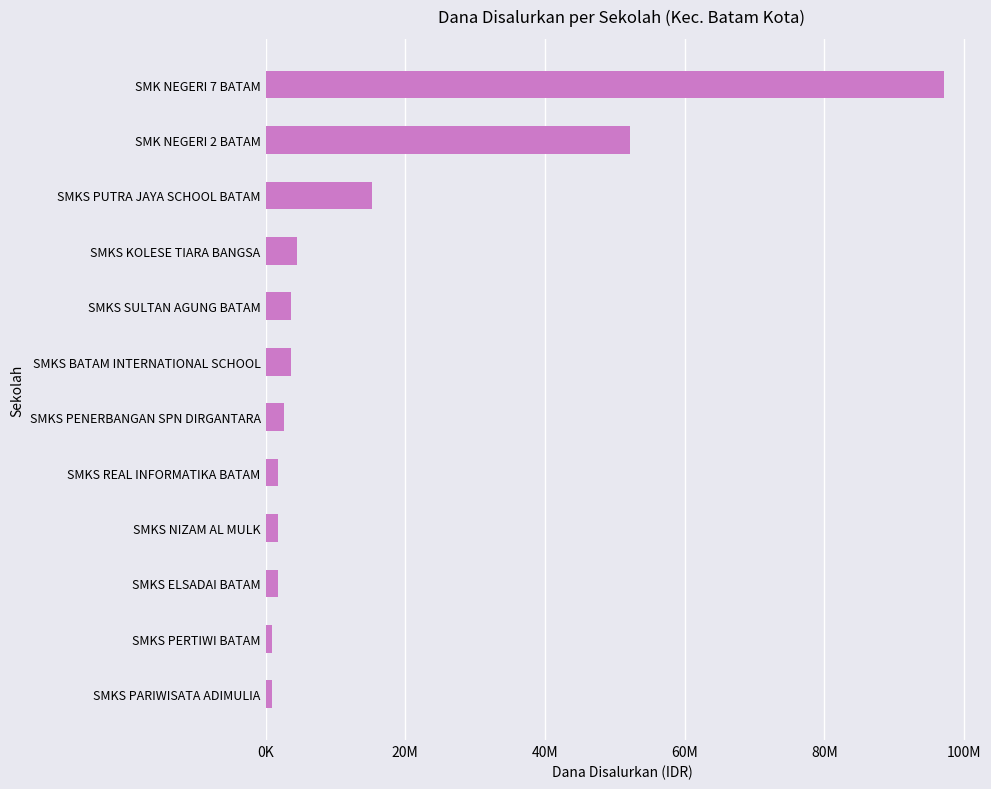

Does the chart contain any negative values?

No